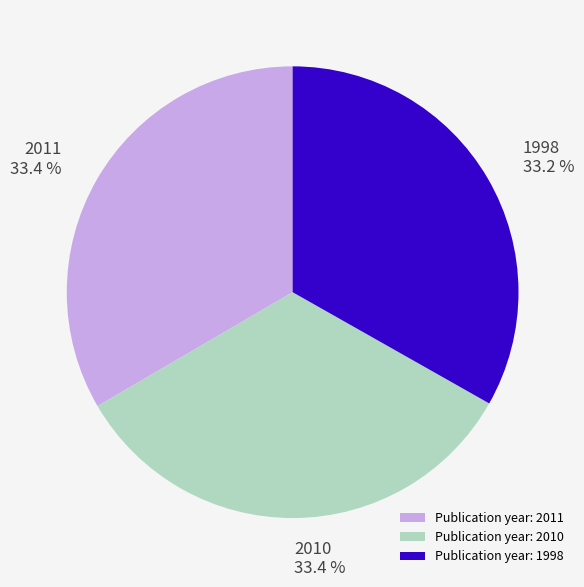

How much of the chart is everything except 2010 33.4 %?

66.6%